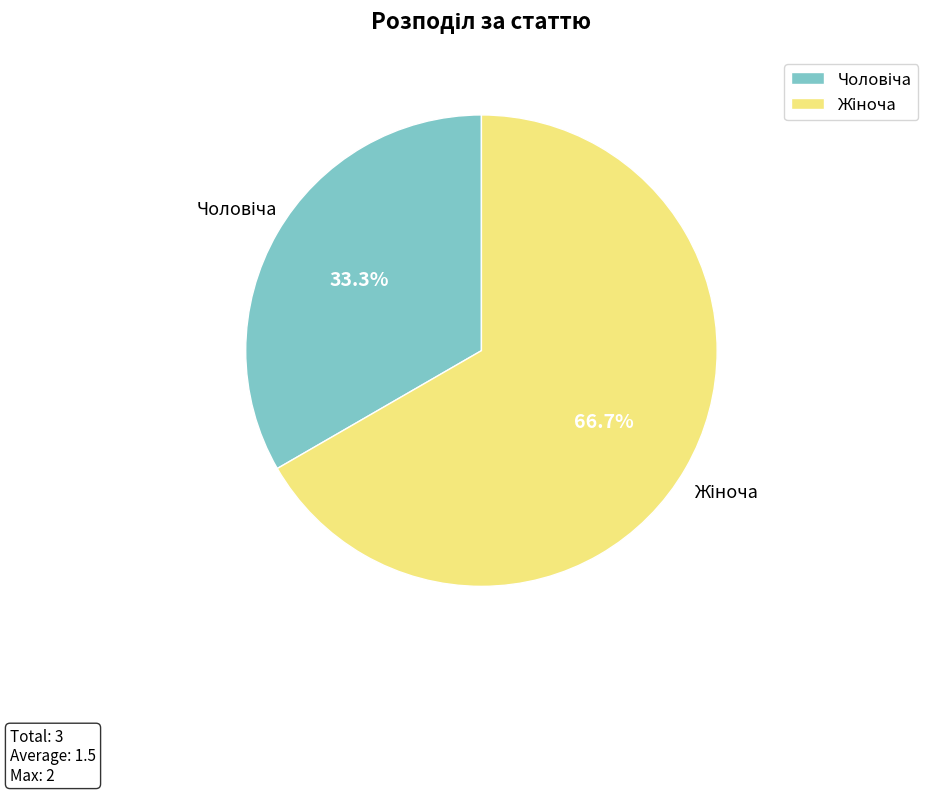

How many segments does this pie chart have?

2